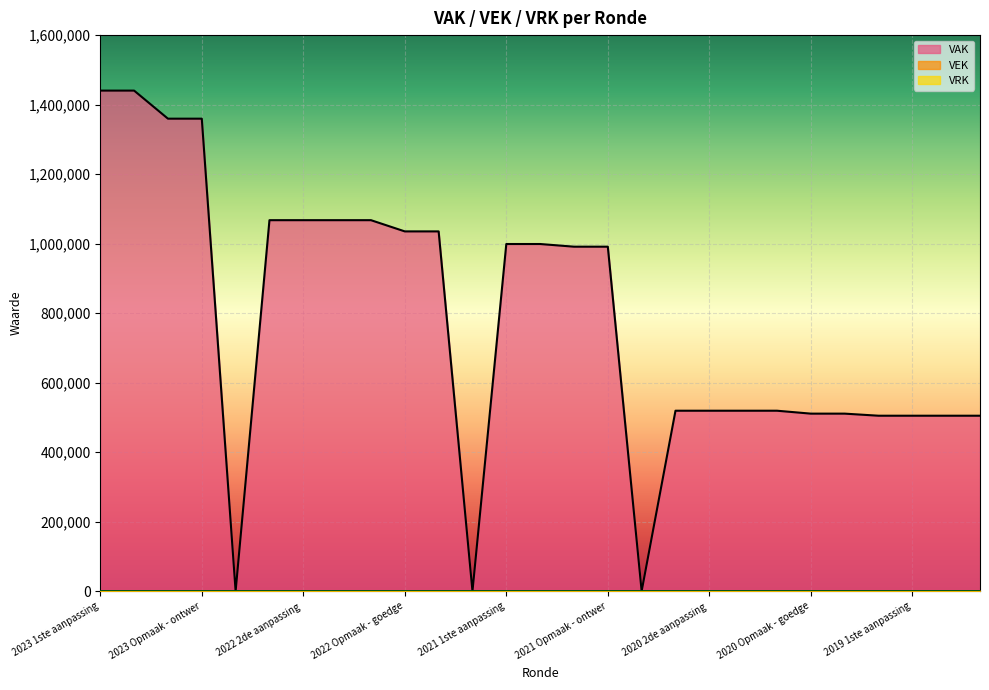

True or false: VAK has more than 0 points higher than both neighbors.

False